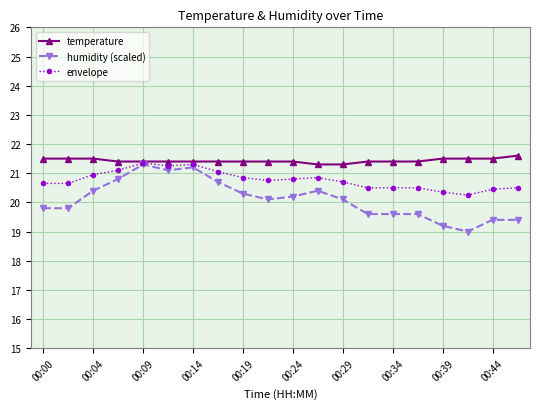

Which series has the largest range (max minus min)?

humidity (scaled)